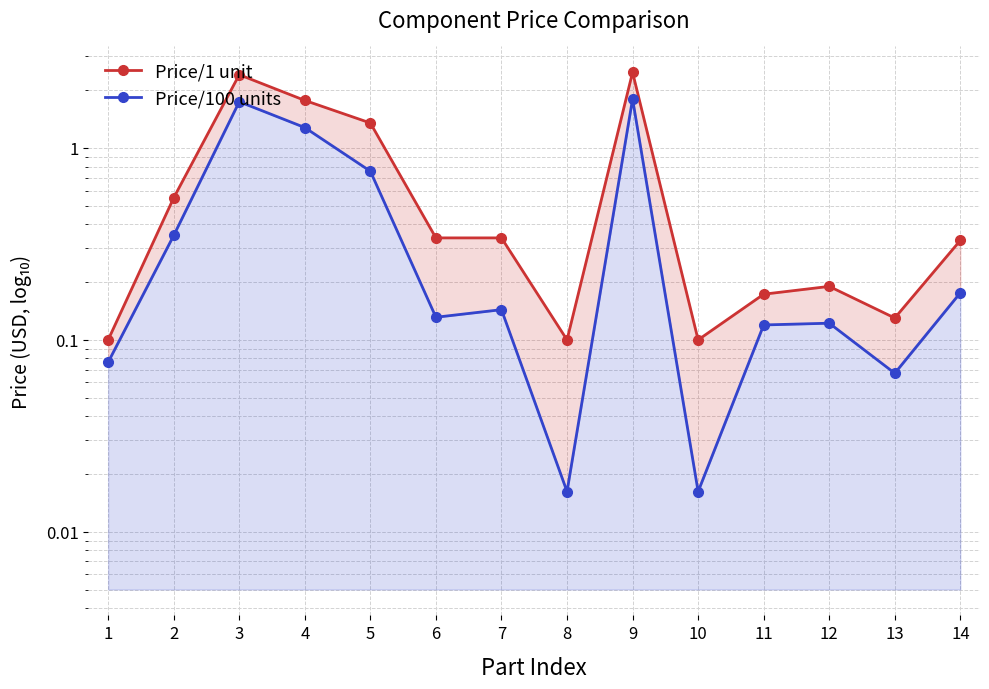

What is the maximum value shown in the chart?

2.5